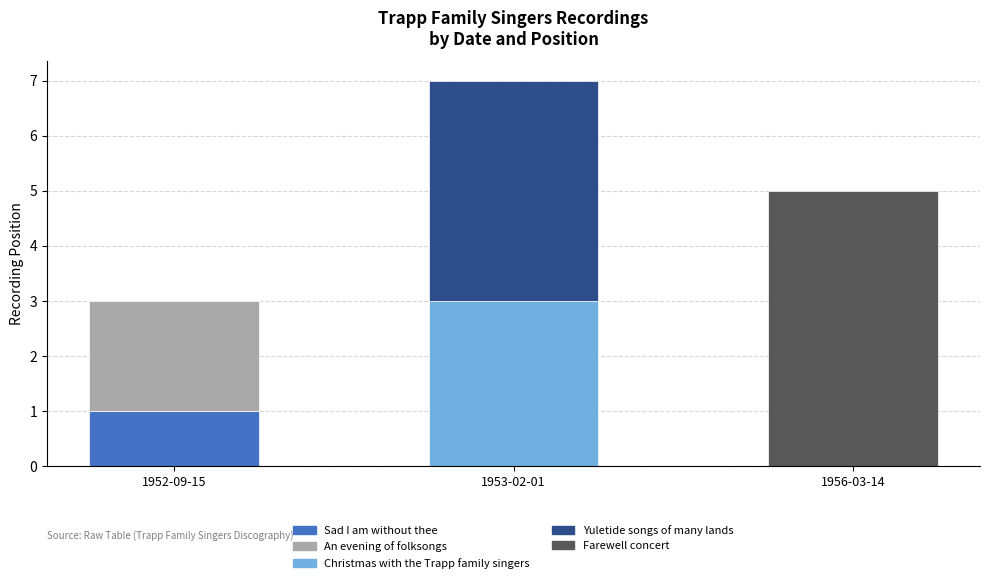

What is the change in value from 1952-09-15 to 1953-02-01?

+2